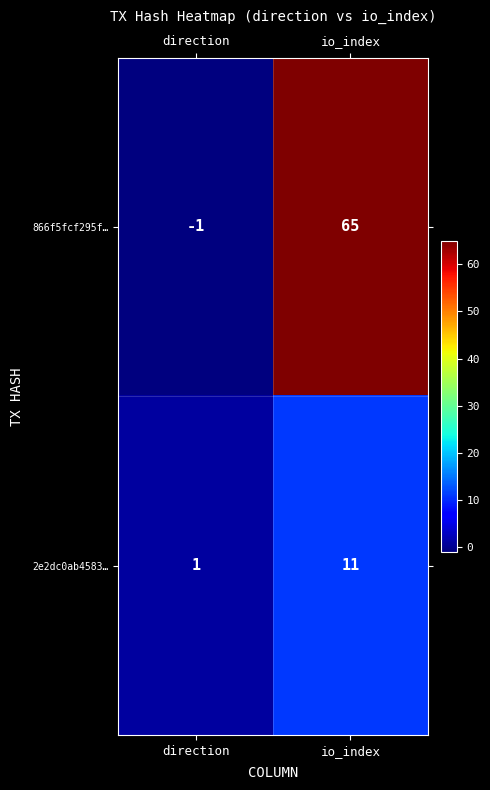

How many values in the 866f5fcf295f… series are below 65?

1